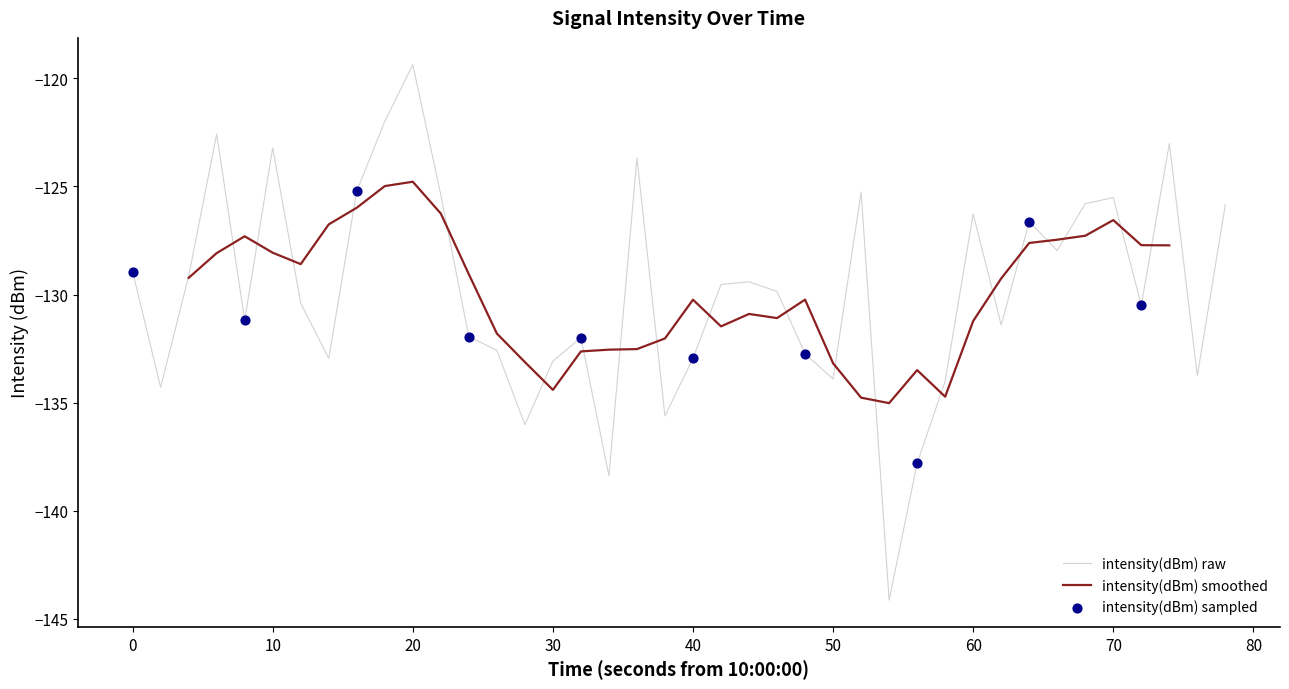

What is the lowest value of the intensity(dBm) raw series?

-144.1